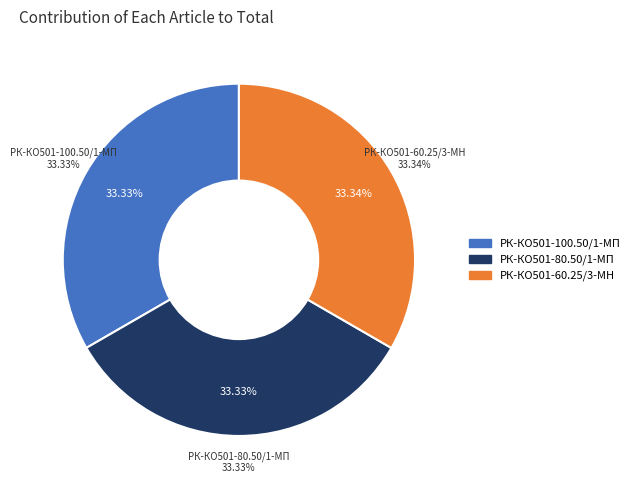

Combined, what portion of the pie is РК-КО501-60.25/3-МН ремкомплект and РК-КО501-80.50/1-МП ремкомплект?

66.7%